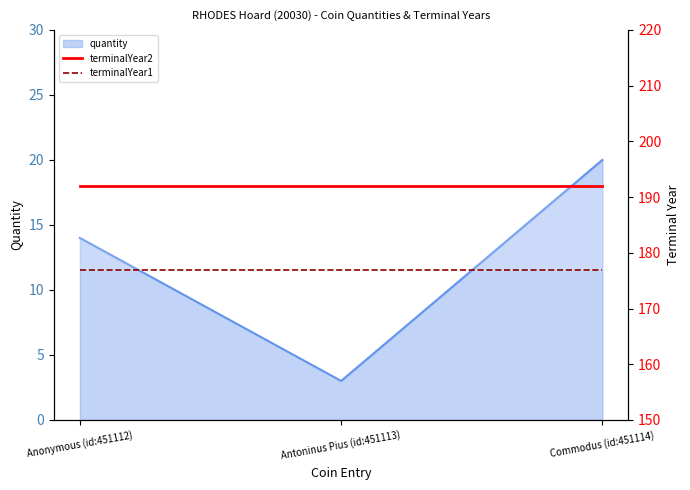

Is the value of terminalYear2 at Anonymous (id:451112) greater than the value of terminalYear1 at Antoninus Pius (id:451113)?

Yes